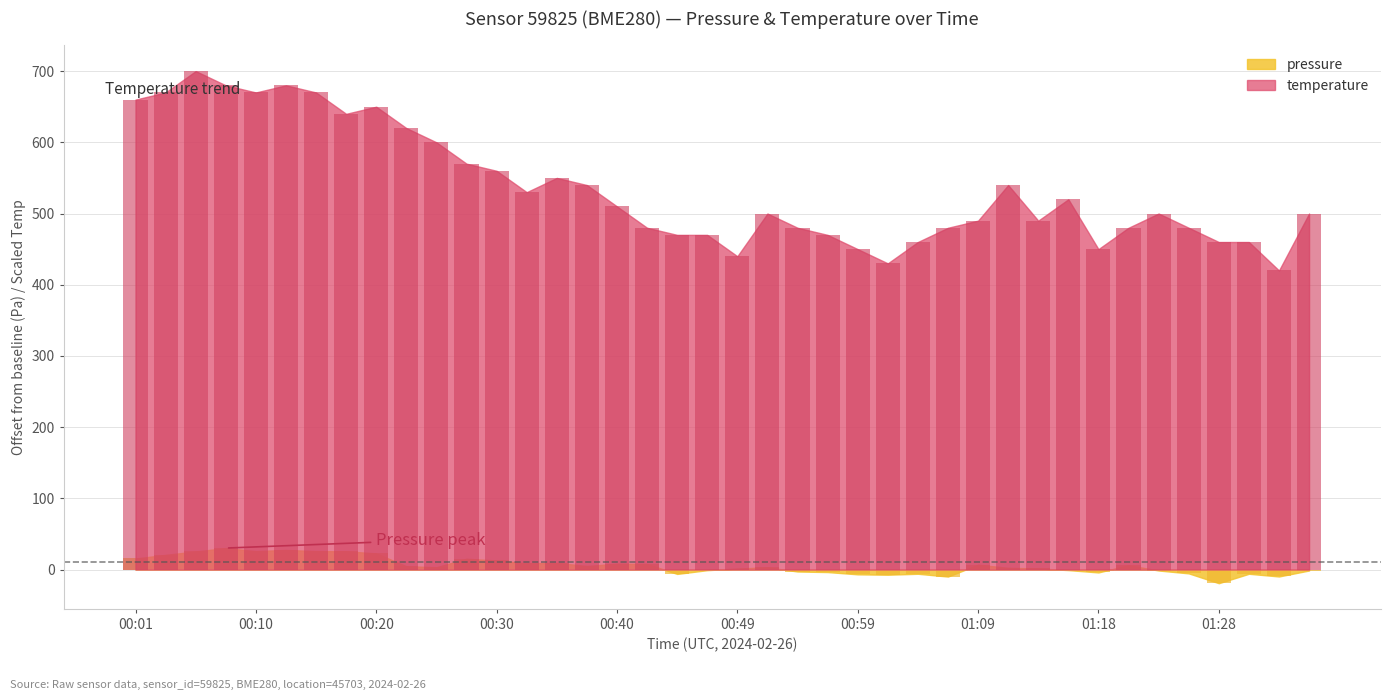

Reading left to right, extract all data points from this chart.

pressure: 00:01=15.6	00:03=20.7	00:06=25.5	00:08=30.2	00:10=25.9	00:13=27.5	00:15=25.9	00:18=25.7	00:20=22.7	00:23=4.7	00:25=3.3	00:27=15.2	00:30=12.8	00:32=8.8	00:35=9.3	00:37=5.1	00:40=8.2	00:42=7.9	00:44=-6.1	00:47=-0.8	00:49=1.5	00:52=3.2	00:54=-2.7	00:57=-3.5	00:59=-6.7	01:01=-7.2	01:04=-5.9	01:06=-9.8	01:09=6.8	01:11=2.4	01:14=1.6	01:16=-0.8	01:18=-4.0	01:21=6.1	01:23=-1.3	01:26=-5.3	01:28=-19.2	01:31=-5.9	01:33=-9.7	01:35=-1.3
temperature: 00:01=660.0	00:03=670.0	00:06=700.0	00:08=680.0	00:10=670.0	00:13=680.0	00:15=670.0	00:18=640.0	00:20=650.0	00:23=620.0	00:25=600.0	00:27=570.0	00:30=560.0	00:32=530.0	00:35=550.0	00:37=540.0	00:40=510.0	00:42=480.0	00:44=470.0	00:47=470.0	00:49=440.0	00:52=500.0	00:54=480.0	00:57=470.0	00:59=450.0	01:01=430.0	01:04=460.0	01:06=480.0	01:09=490.0	01:11=540.0	01:14=490.0	01:16=520.0	01:18=450.0	01:21=480.0	01:23=500.0	01:26=480.0	01:28=460.0	01:31=460.0	01:33=420.0	01:35=500.0